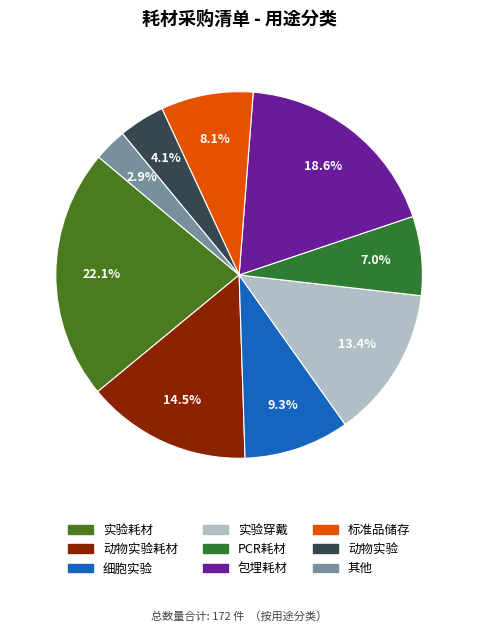

Count the number of slices in the pie.

9